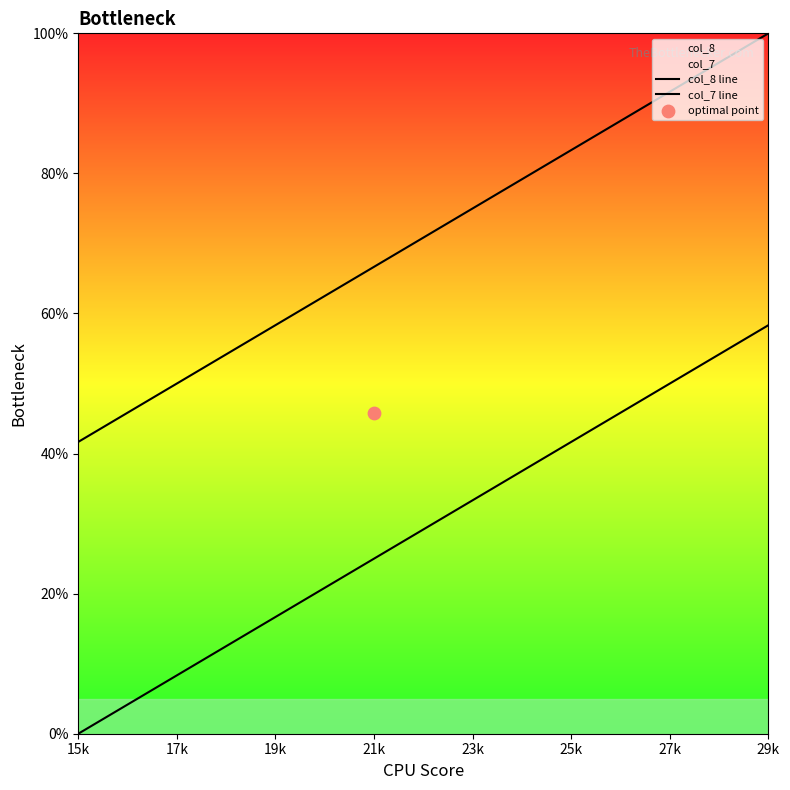

Which series reaches the maximum Y coordinate?

col_8 line